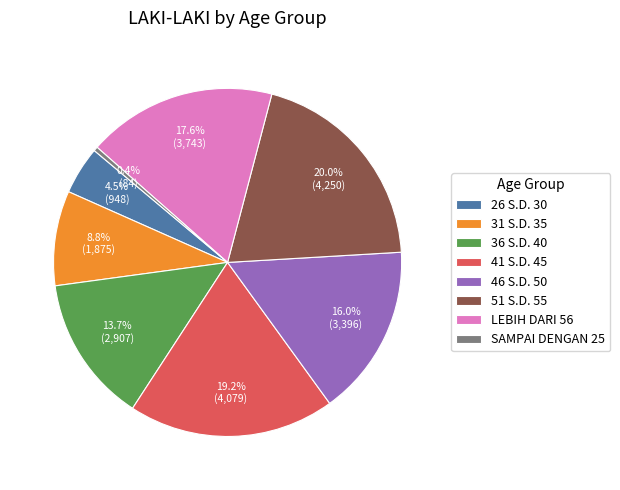

Between 46 S.D. 50 and LEBIH DARI 56, which is larger?

LEBIH DARI 56